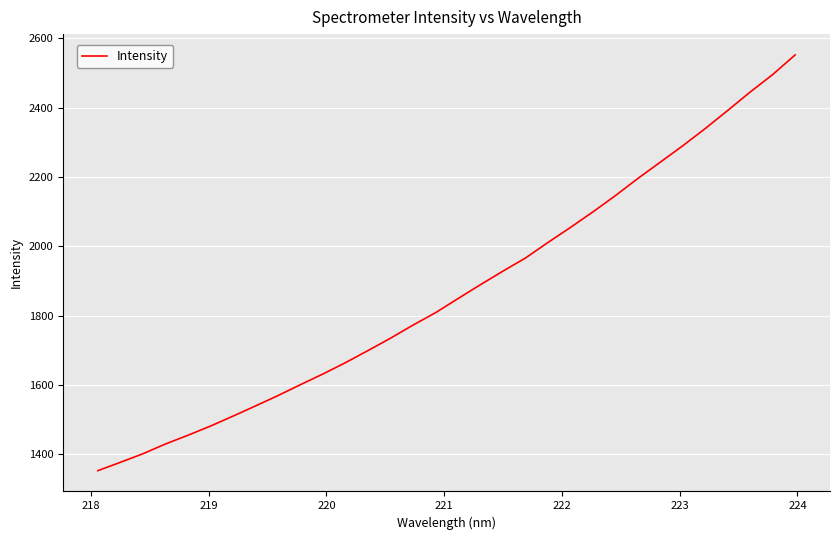

What is the difference between the maximum and minimum values?

1199.7